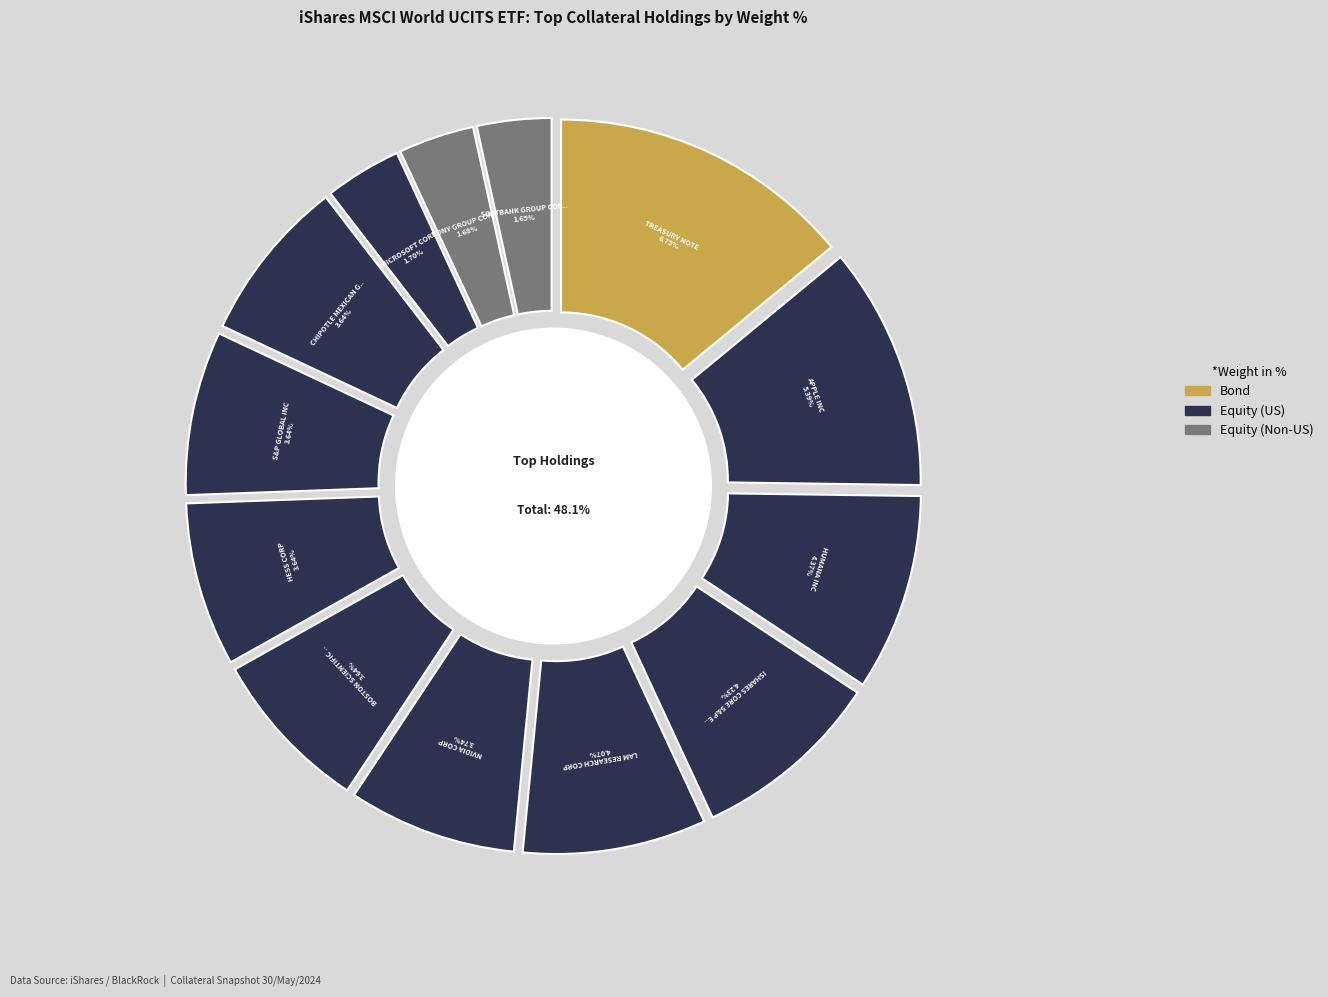

How many slices are in this pie chart?

13